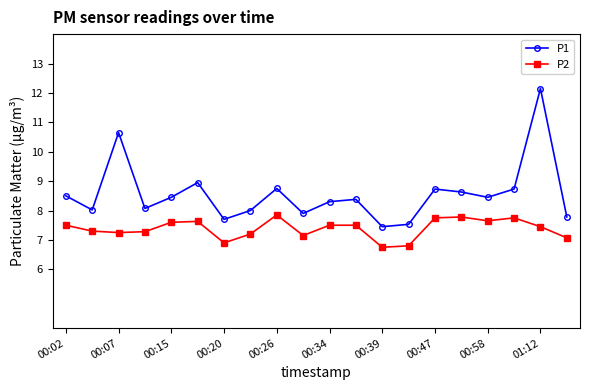

What is the minimum value for P1?

7.5